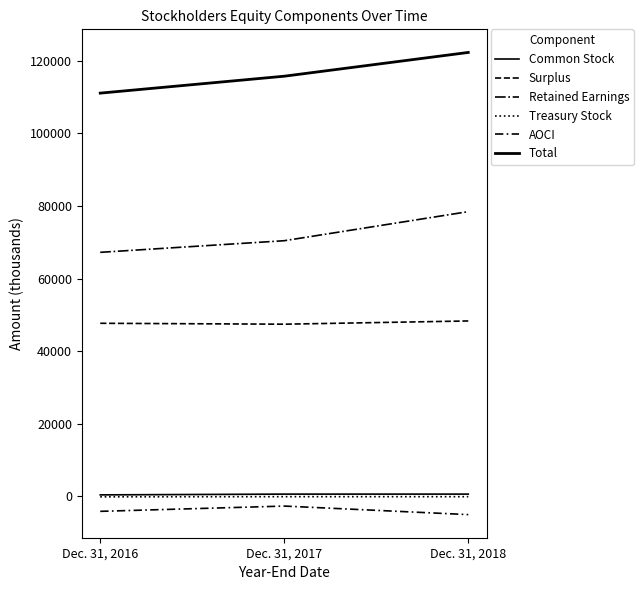

How many series are shown in this chart?

6